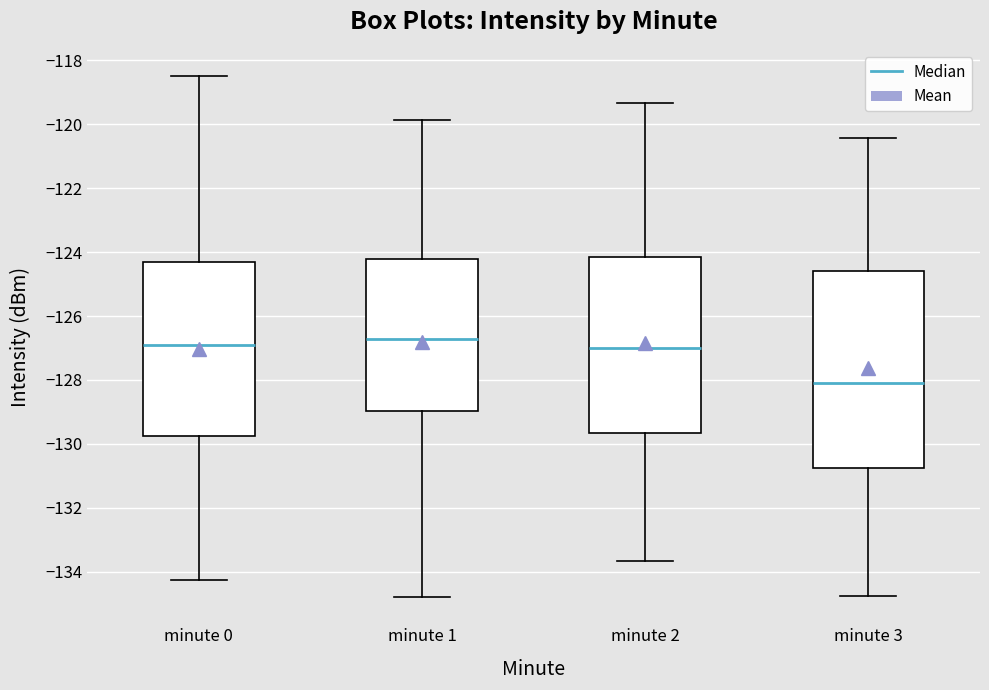

Reading left to right, transcribe this box plot: for each box, give where its median line is, the range the box spans, and where its two whiskers end, as read against the y-axis. The values are not printed on the chart, so give them approximately, as read against the axis.

minute 0: median -127.0, box -129.8 to -124.4, whiskers -134.2 to -118.4
minute 1: median -126.8, box -129.0 to -124.2, whiskers -134.8 to -119.8
minute 2: median -127.0, box -129.6 to -124.2, whiskers -133.6 to -119.4
minute 3: median -128.0, box -130.8 to -124.6, whiskers -134.8 to -120.4